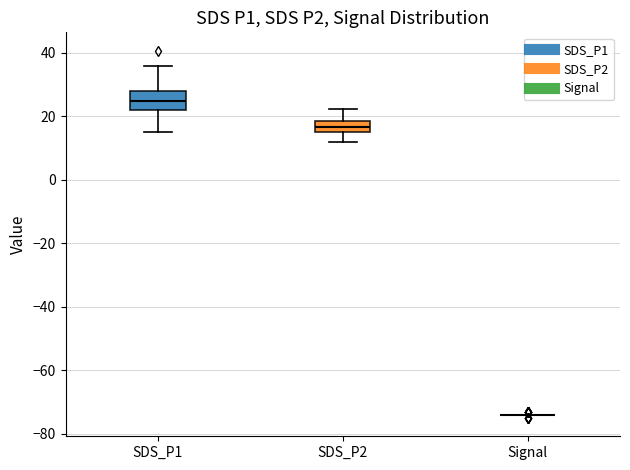

Where is the lower edge of the box for SDS_P2 on the y-axis? The values are not printed on the chart, so give them approximately, as read against the axis.

16